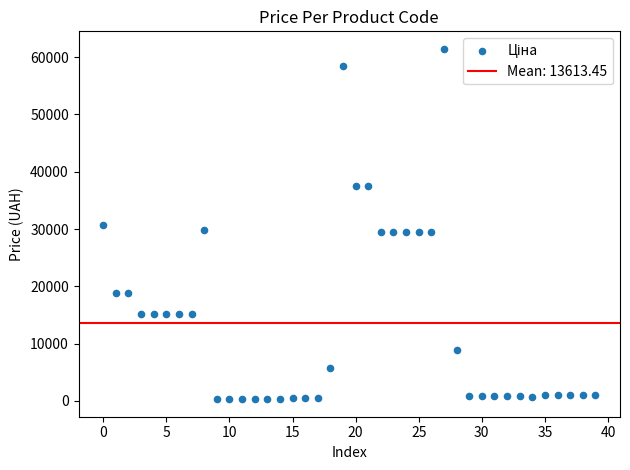

How many points are shown in the scatter plot?

40